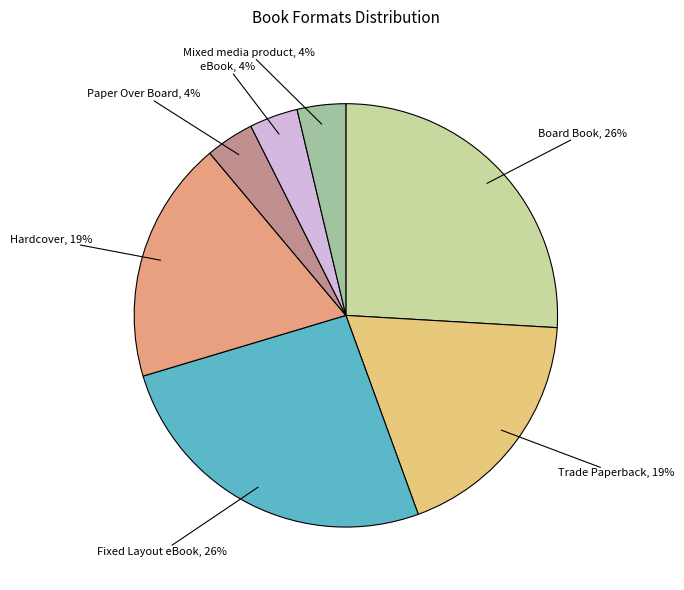

How many segments does this pie chart have?

7